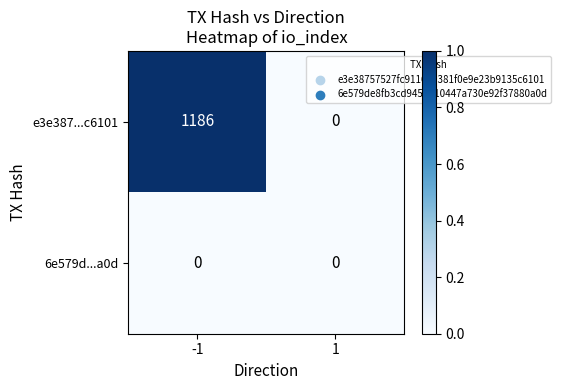

Reading left to right, transcribe all the data shown in this chart.

e3e387...c6101: -1=1186	1=0
6e579d...a0d: -1=0	1=0